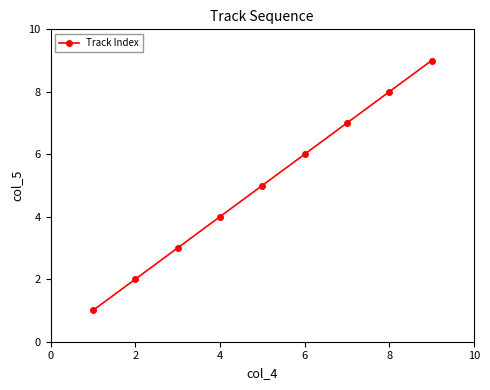

True or false: there are more than 2 points higher than both neighbors.

False